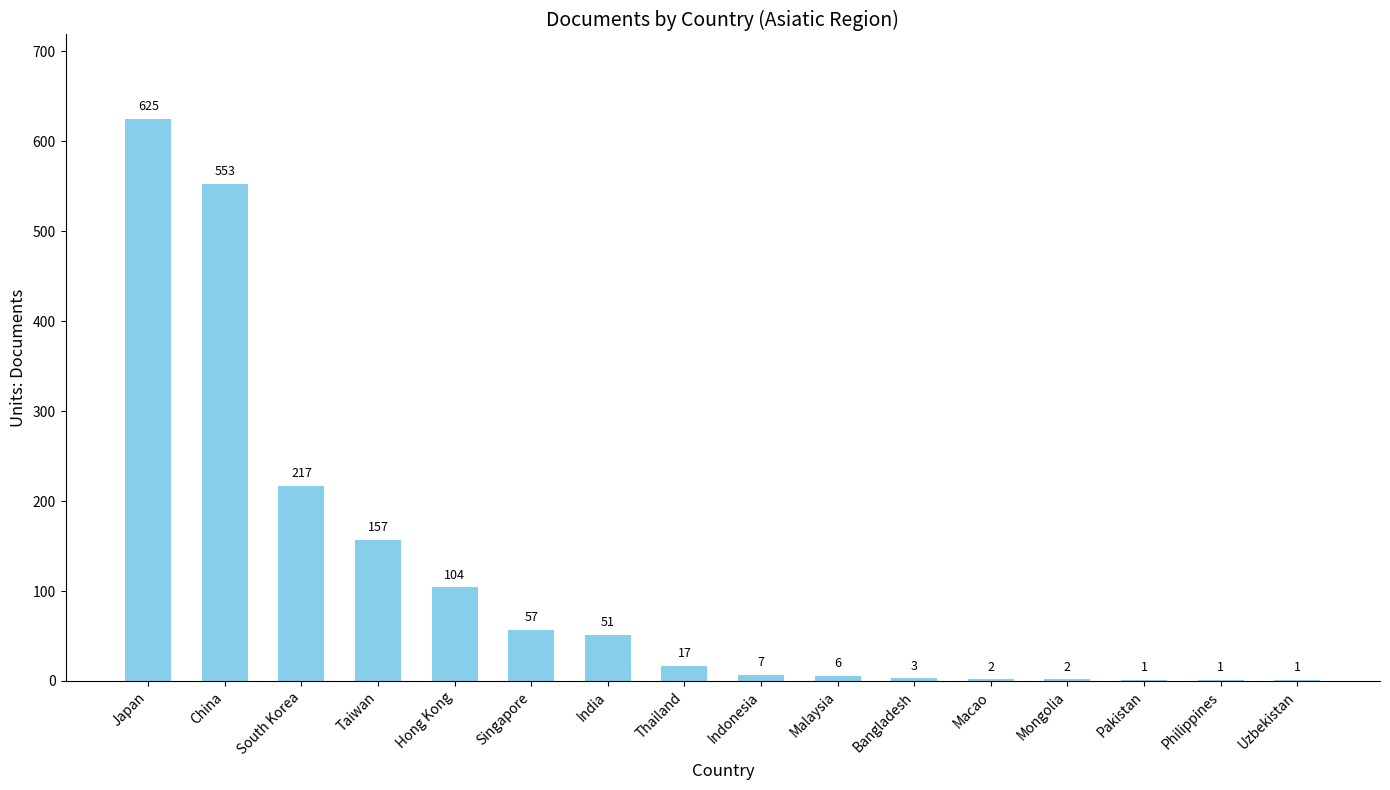

What is the sum of all values?

1804